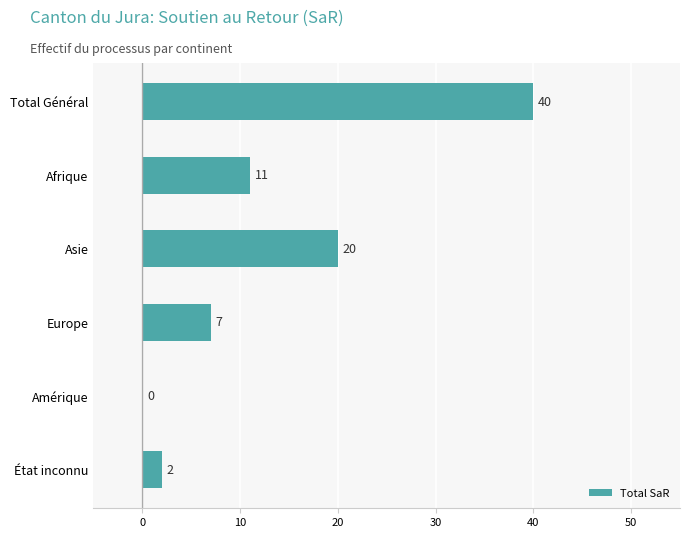

What is the maximum value shown in the chart?

40